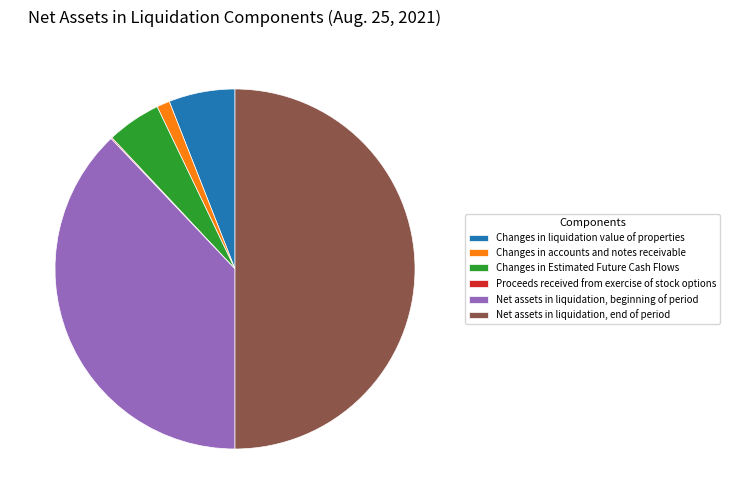

Do Changes in Estimated Future Cash Flows and Net assets in liquidation, end of period together represent more than half of the pie?

Yes